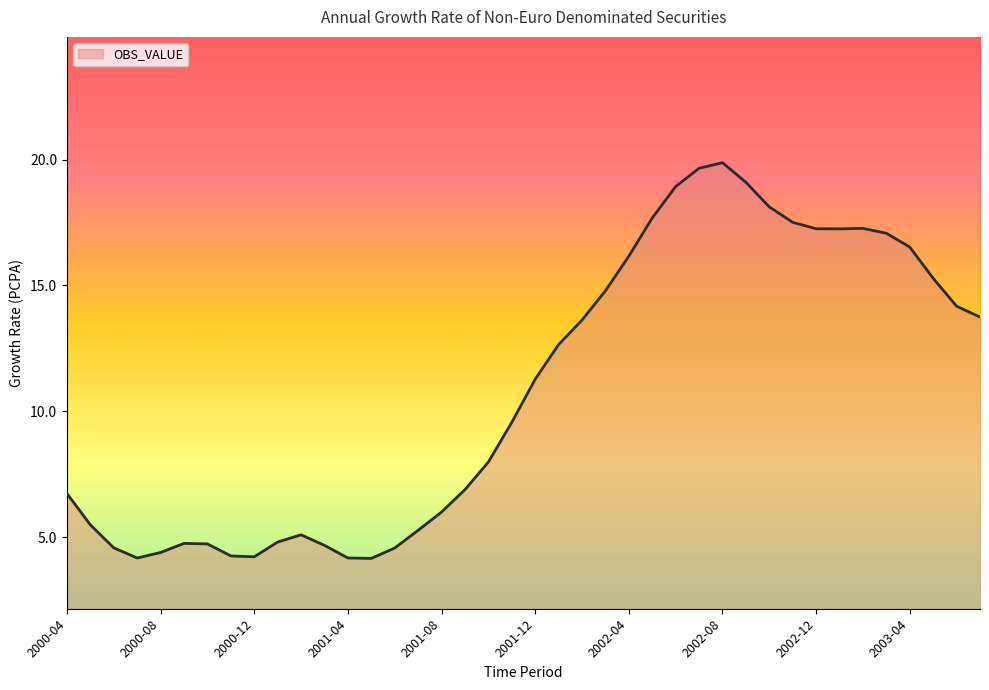

What is the greatest value displayed?

19.9